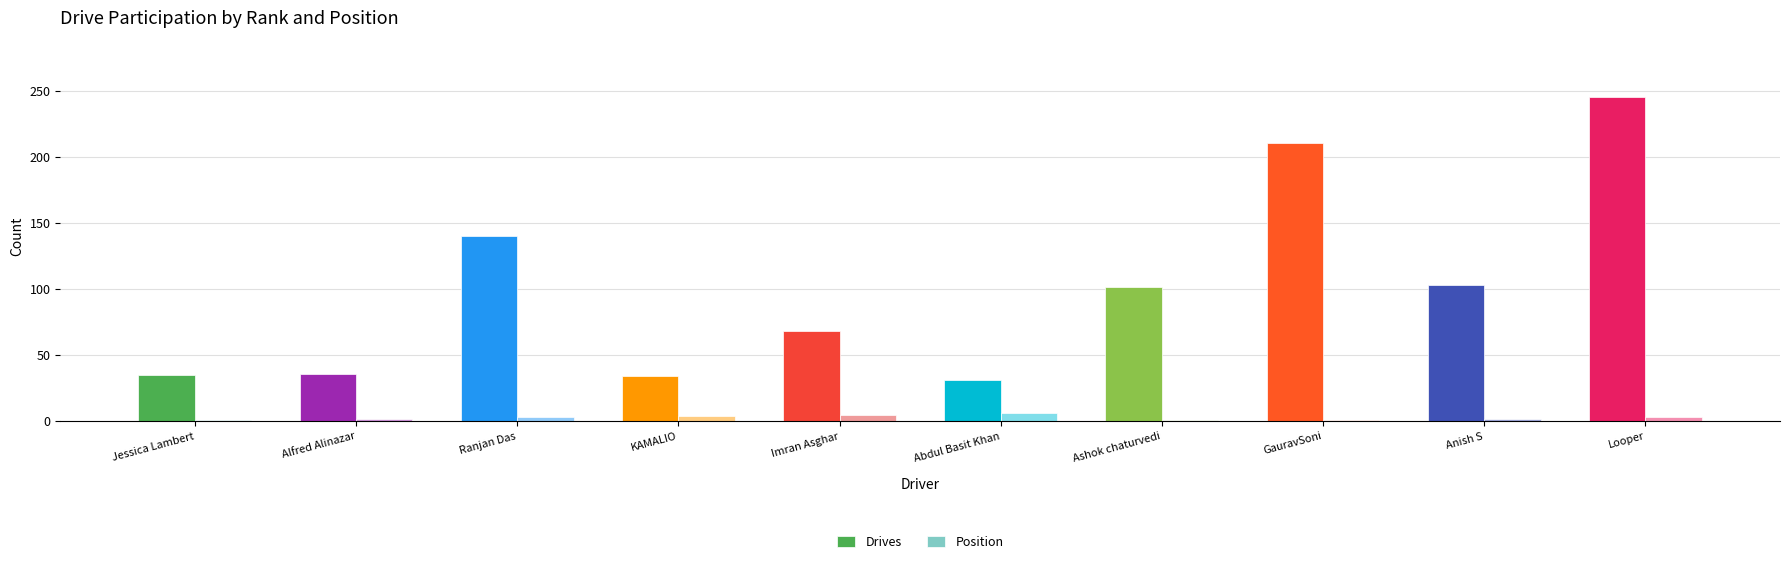

Which series has the largest total across all categories?

Drives